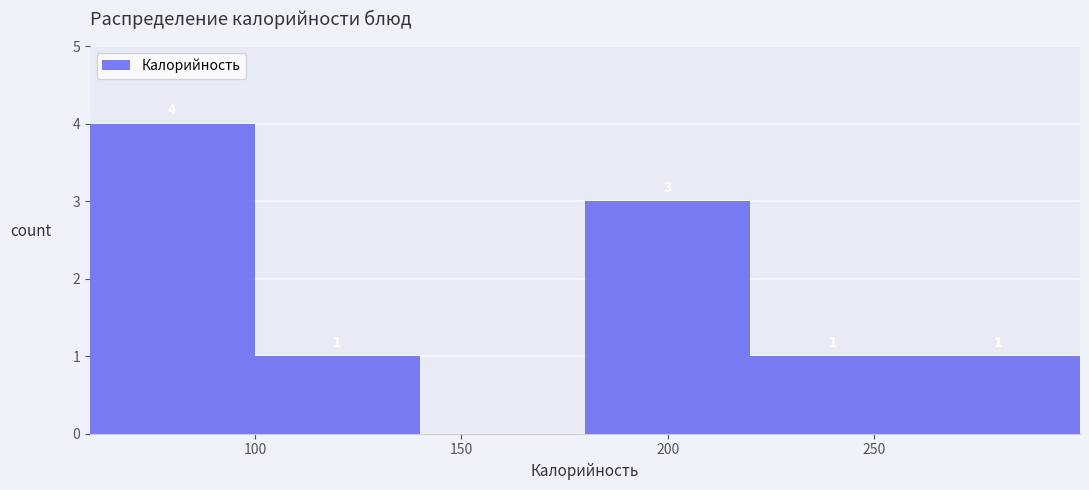

Over which range of the x-axis is the bar tallest?

60 to 100